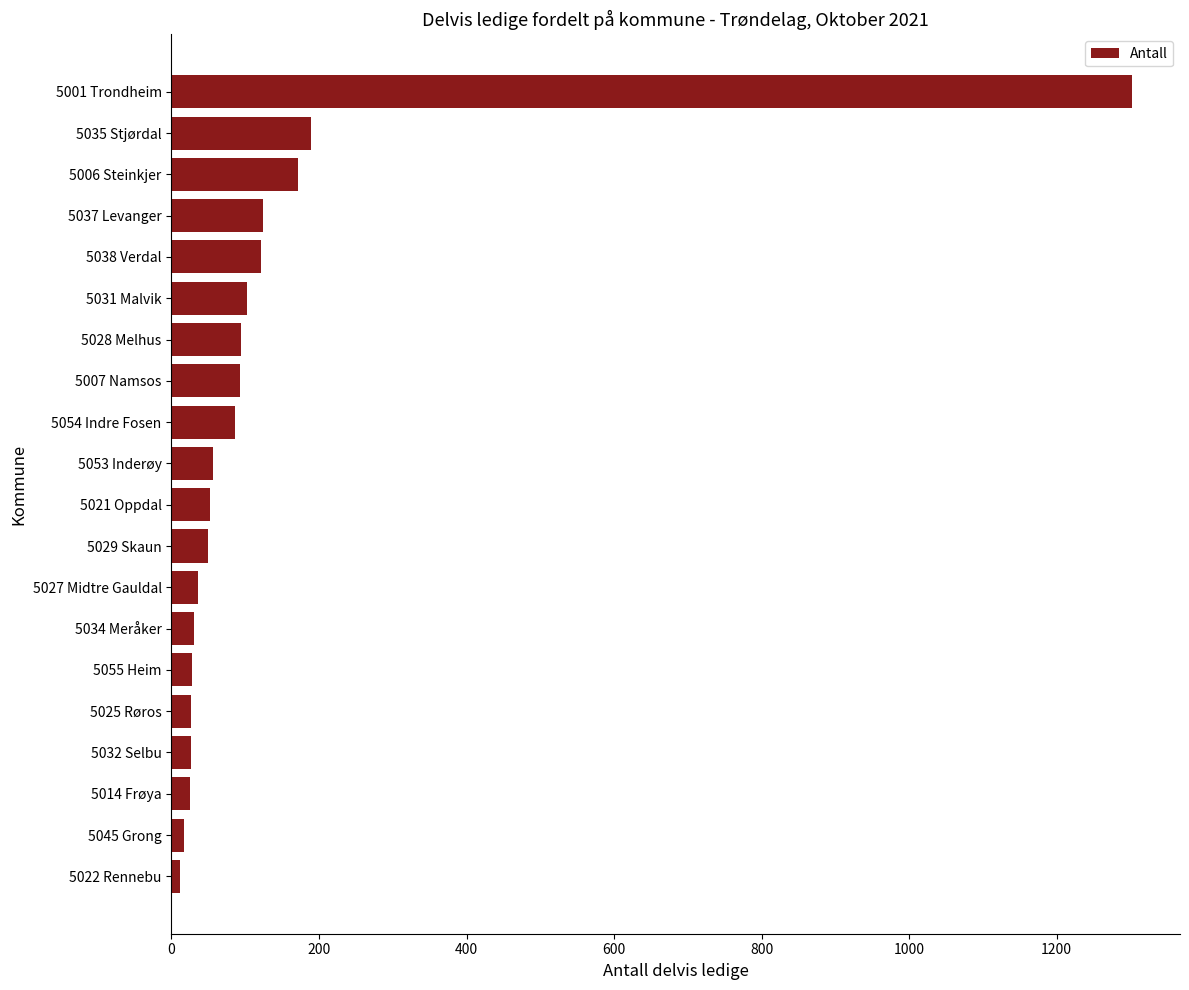

What is the label of the 7th bar from the top?

5028 Melhus